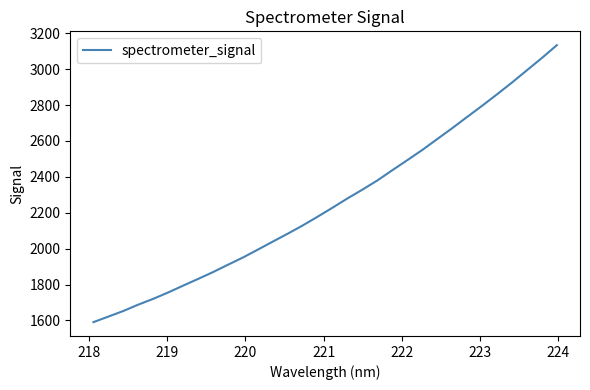

What is the greatest value displayed?

3133.9